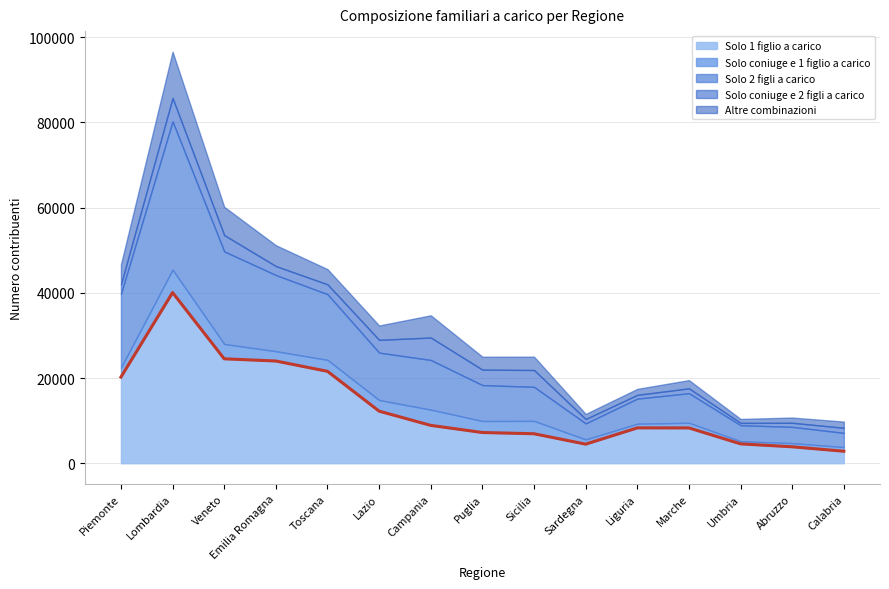

At Abruzzo, list the series in order from largest to smallest.

Solo 1 figlio a carico, Solo 2 figli a carico, Altre combinazioni, Solo coniuge e 2 figli a carico, Solo coniuge e 1 figlio a carico